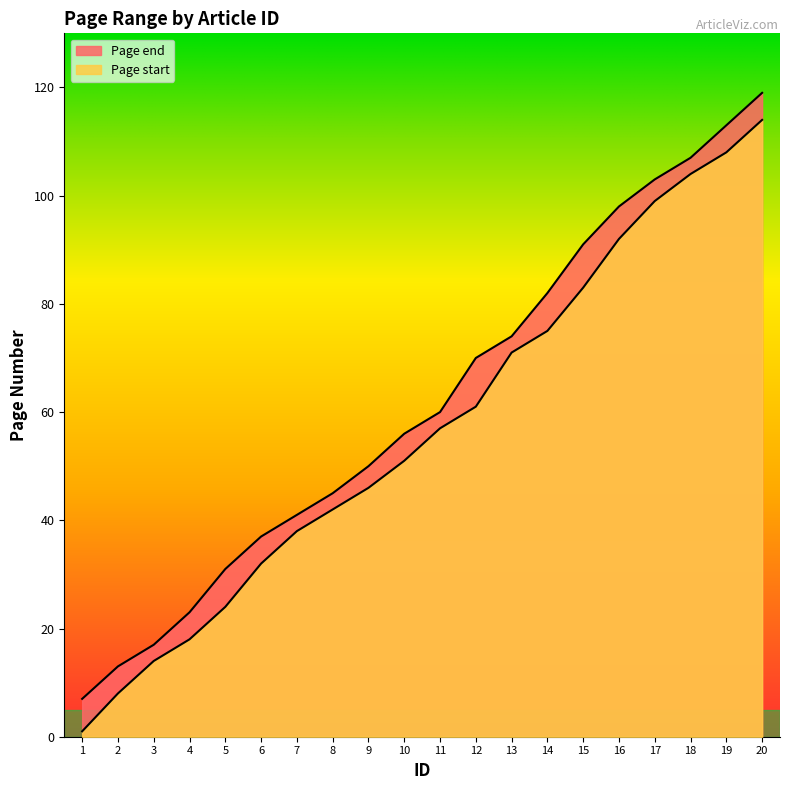

Which category has the highest value in the Page end series?

20